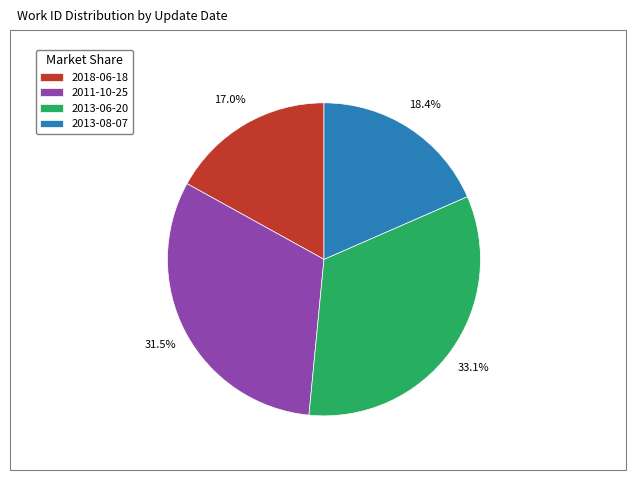

Rank the categories by value from highest to lowest.

2013-06-20, 2011-10-25, 2013-08-07, 2018-06-18